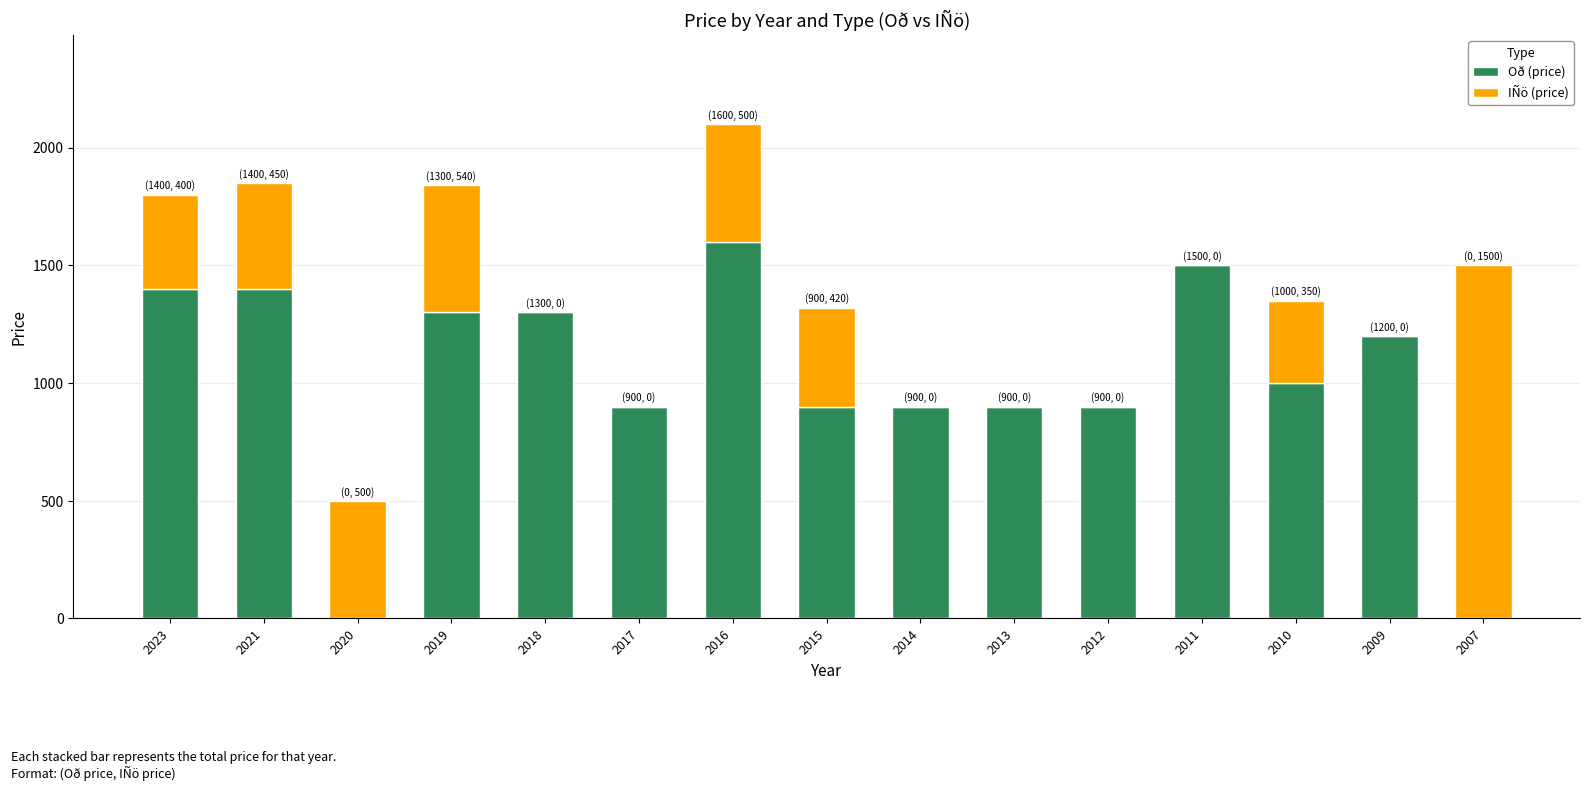

Are the bars grouped side by side (vs. stacked)?

No